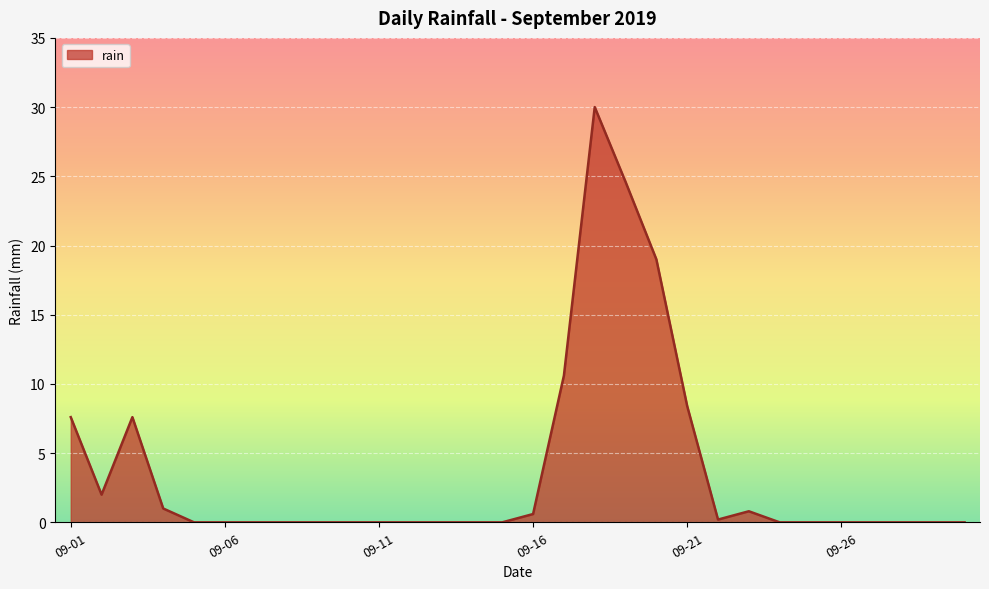

What is the greatest value displayed?

30.0